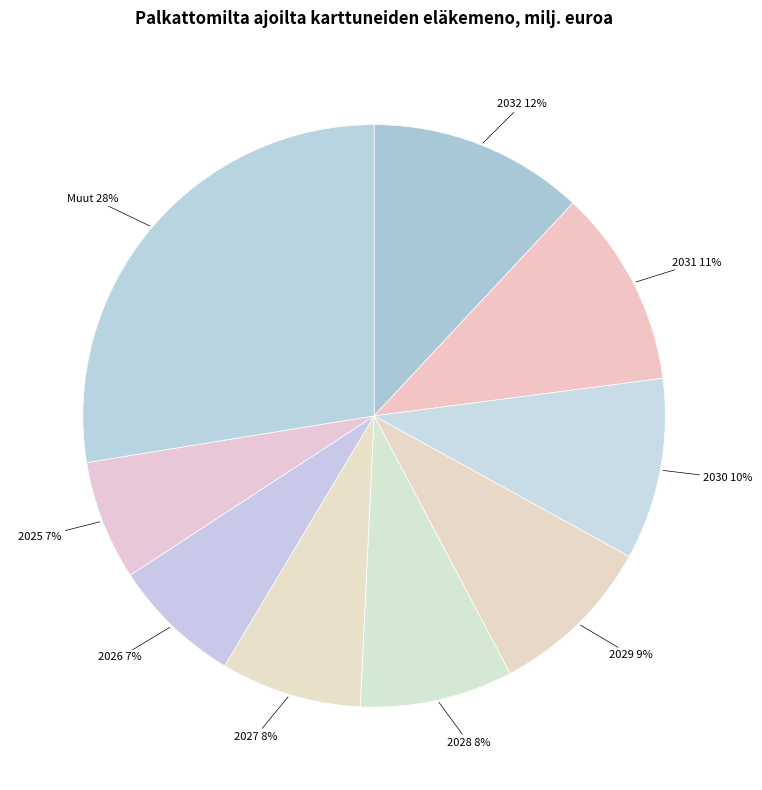

What percentage is the 2028 slice, to the nearest percent?

8%